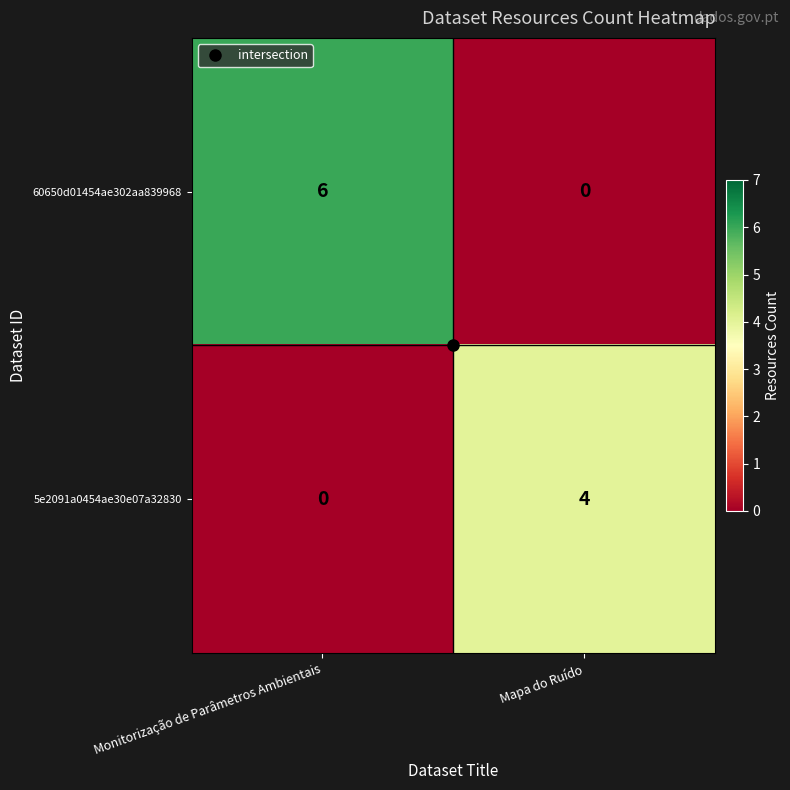

Count the number of categories in the chart.

2